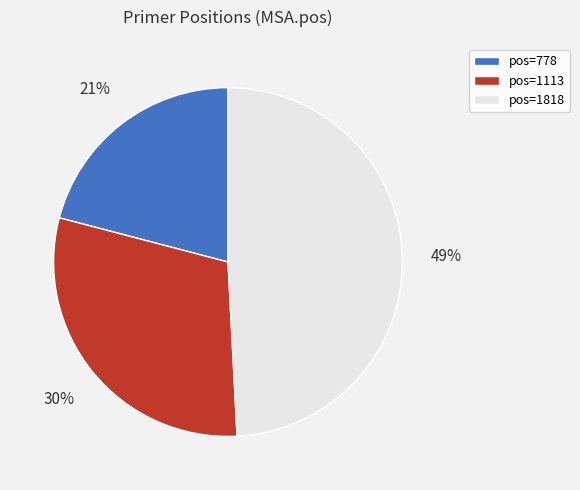

Is pos=1113 the majority of the pie?

No